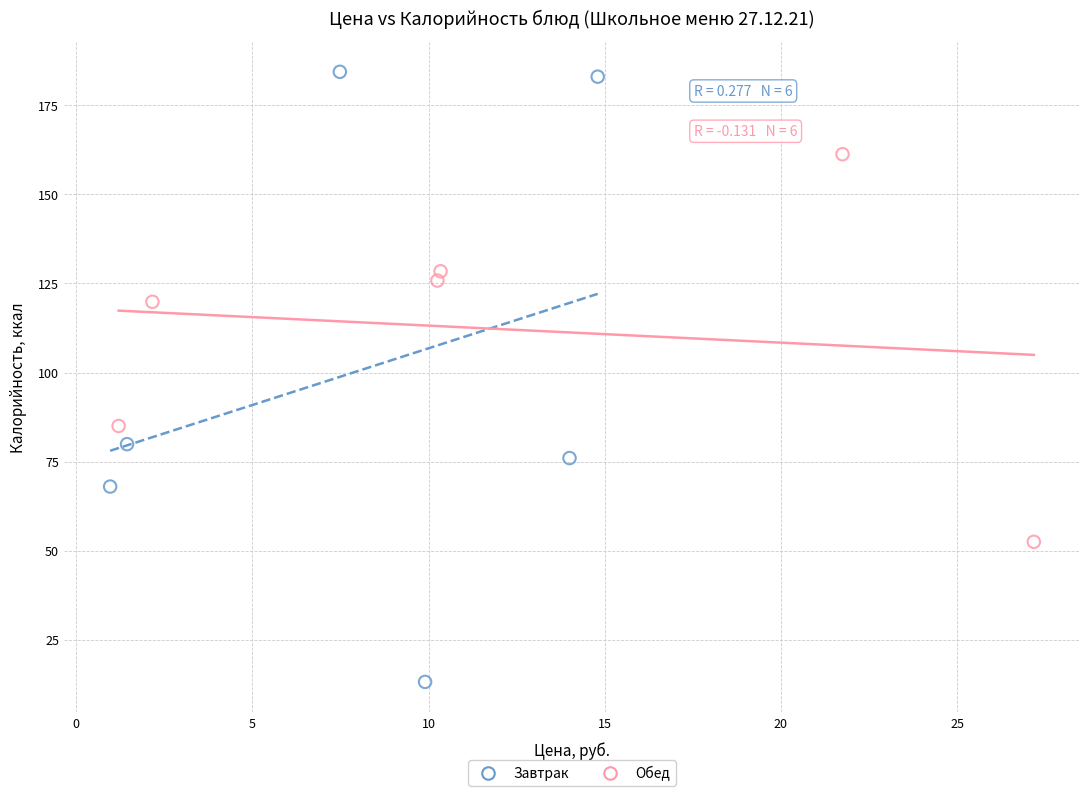

Which series contains the lowest Y value?

Завтрак